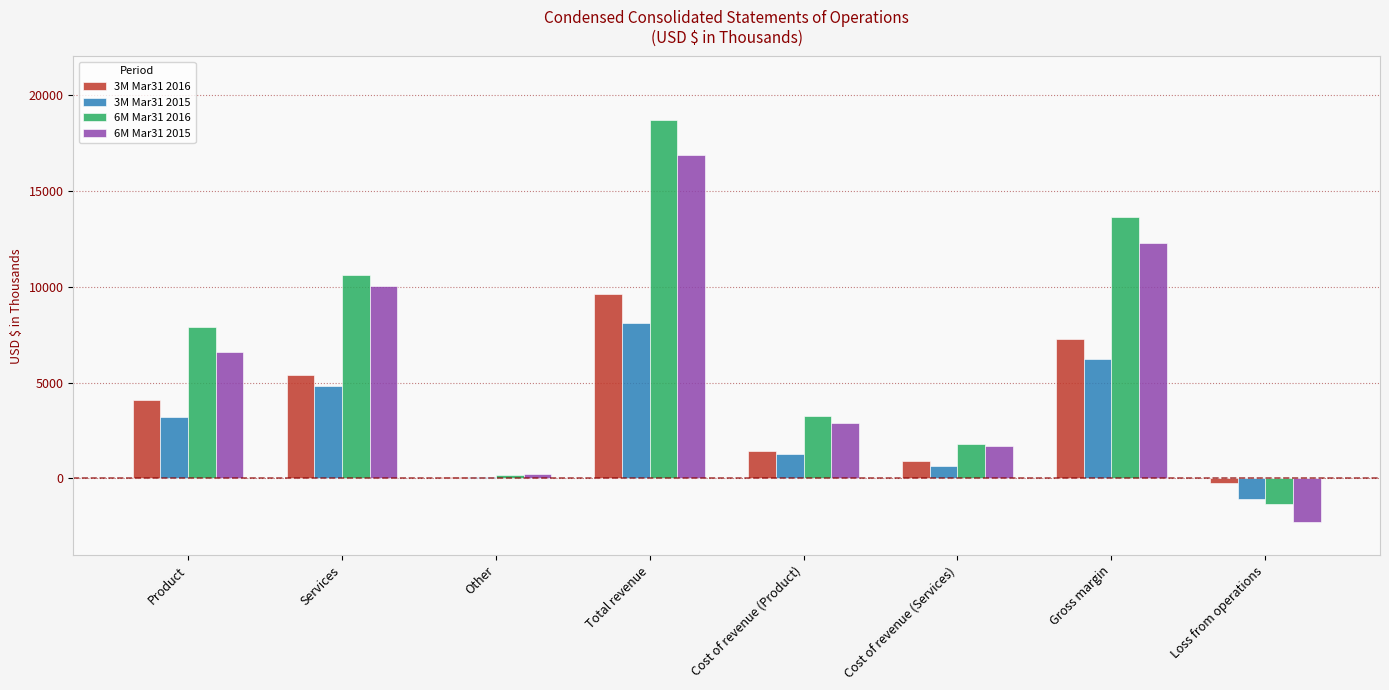

List the series in order of their peak value, lowest first.

3M Mar31 2015, 3M Mar31 2016, 6M Mar31 2015, 6M Mar31 2016